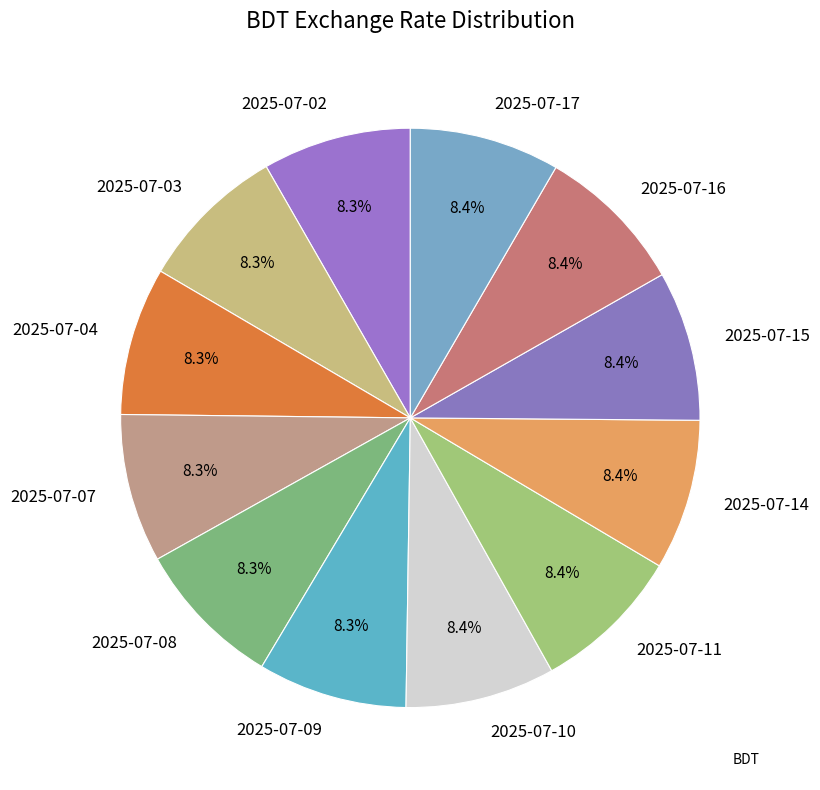

Does 2025-07-07 represent more than half of the total?

No